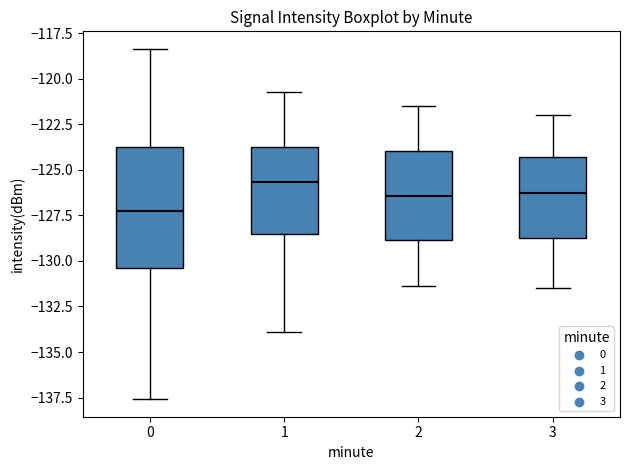

Where does the median line of the box at x = 1 sit on the y-axis? The values are not printed on the chart, so give them approximately, as read against the axis.

-125.5